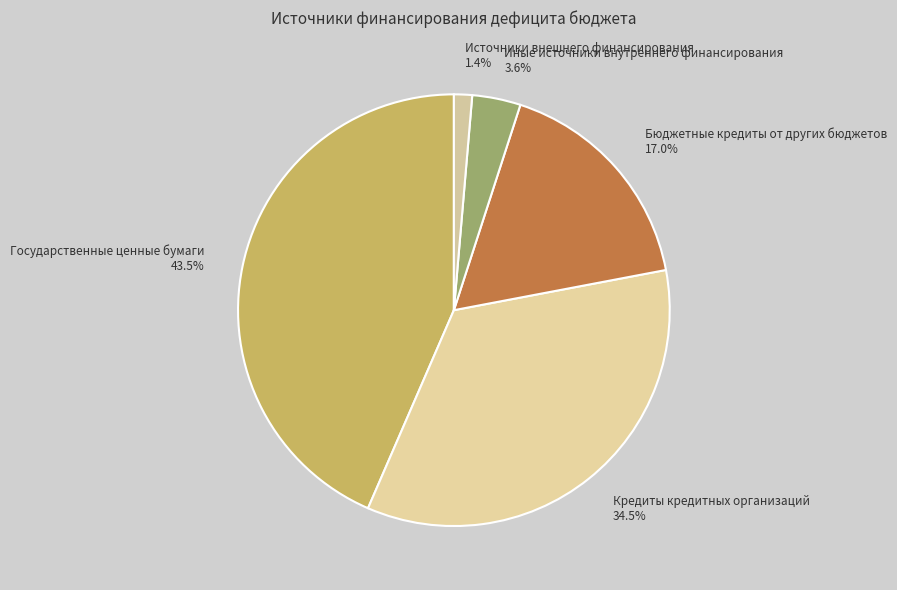

The Источники внешнего финансирования slice represents 11% of the pie. True or false?

False